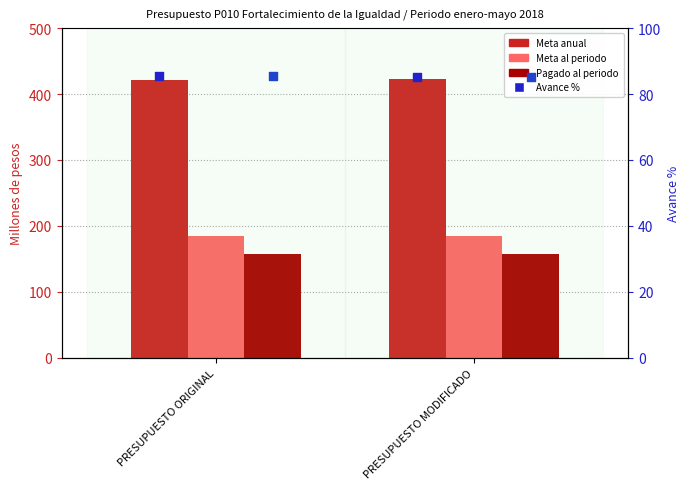

Which series contains the highest Y value?

Meta anual